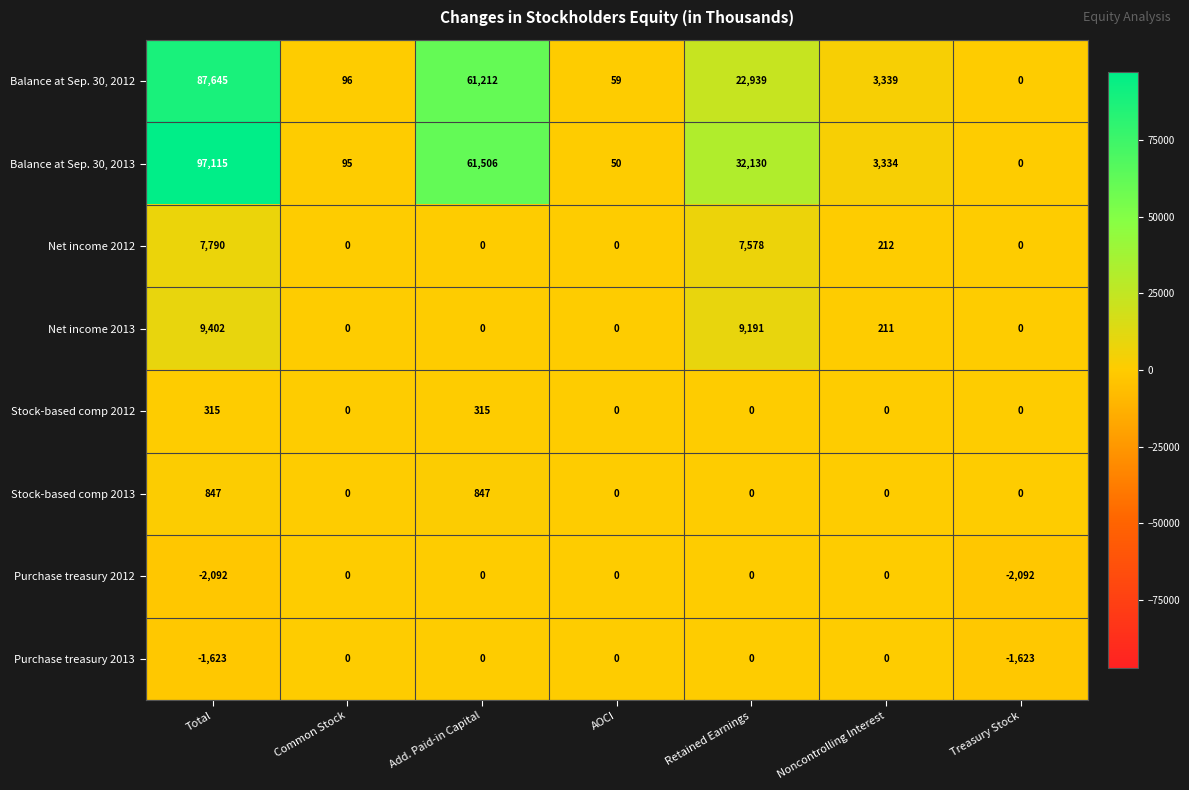

What is the minimum value shown in the chart?

-2092